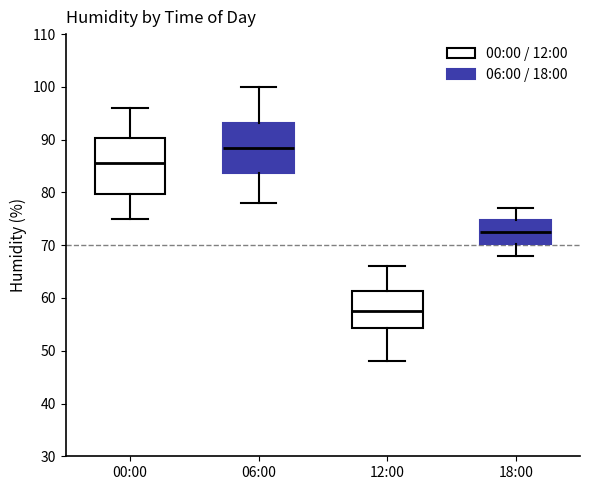

Reading left to right, transcribe this box plot: for each box, give where its median line is, the range the box spans, and where its two whiskers end, as read against the y-axis. The values are not printed on the chart, so give them approximately, as read against the axis.

00:00: median 86, box 80 to 90, whiskers 75 to 96
06:00: median 89, box 84 to 93, whiskers 78 to 100
12:00: median 58, box 54 to 61, whiskers 48 to 66
18:00: median 73, box 70 to 75, whiskers 68 to 77